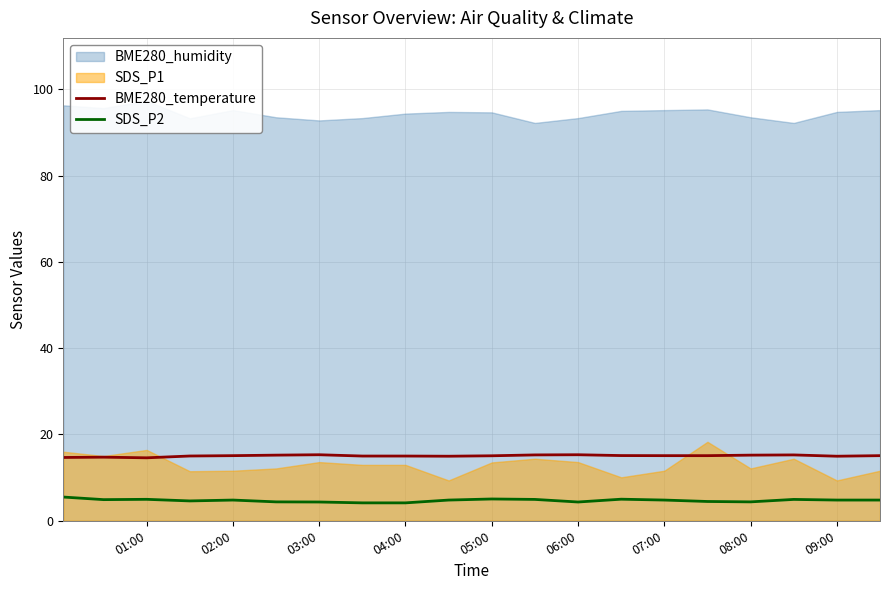

True or false: SDS_P2 and BME280_temperature cross at least once.

False